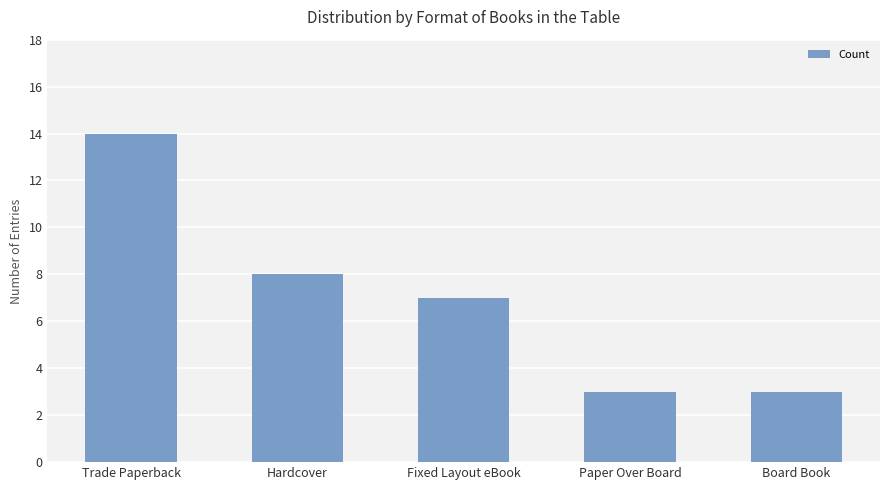

What is the value of the 4th bar from the left?

3